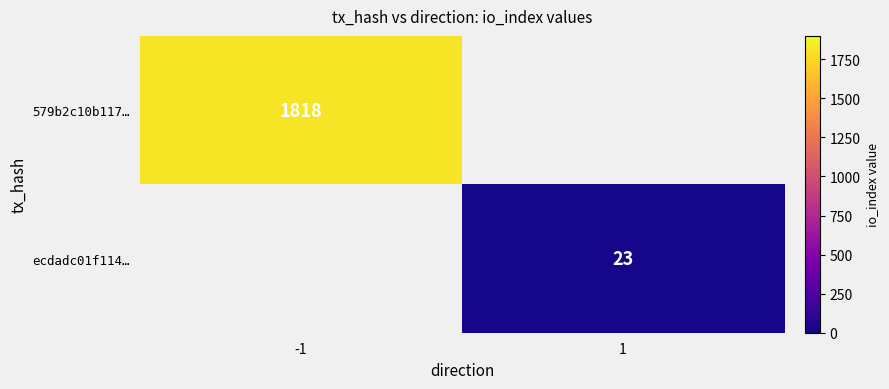

The 579b2c10b117… series shows 1818 at -1. True or false?

True